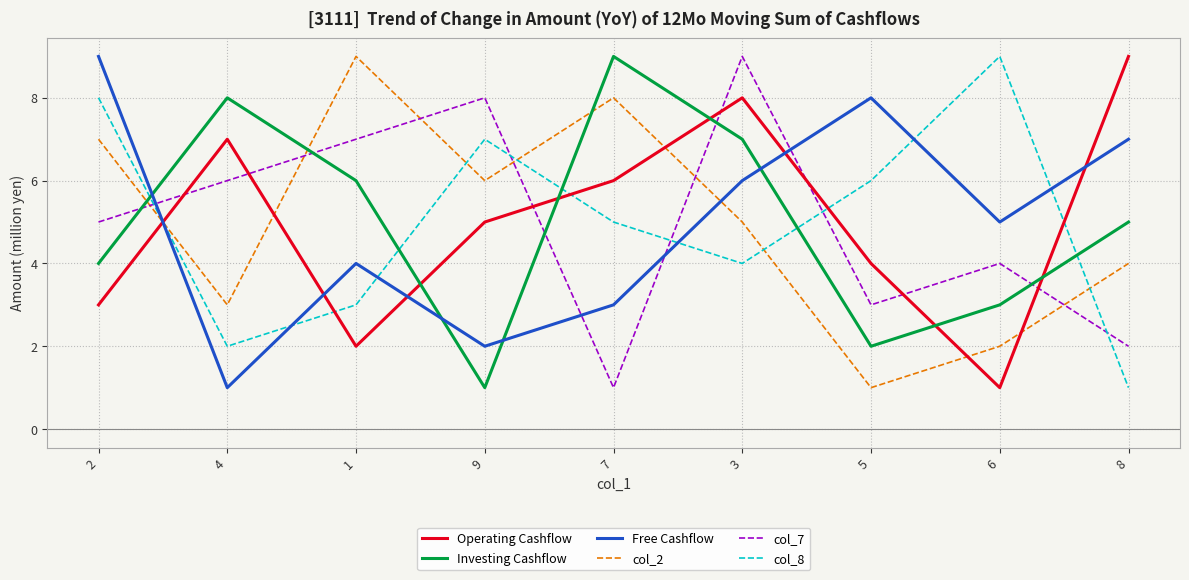

At how many categories does at least one series exceed 2?

9